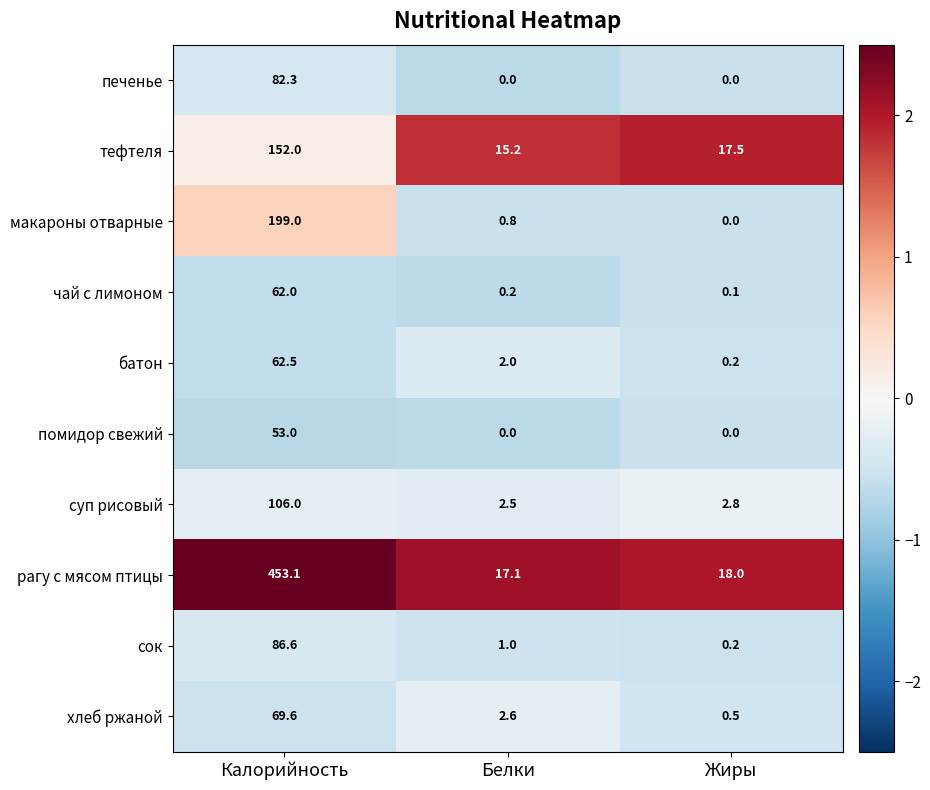

List the series in order of their peak value, lowest first.

помидор свежий, чай с лимоном, батон, хлеб ржаной, печенье, сок, суп рисовый, тефтеля, макароны отварные, рагу с мясом птицы